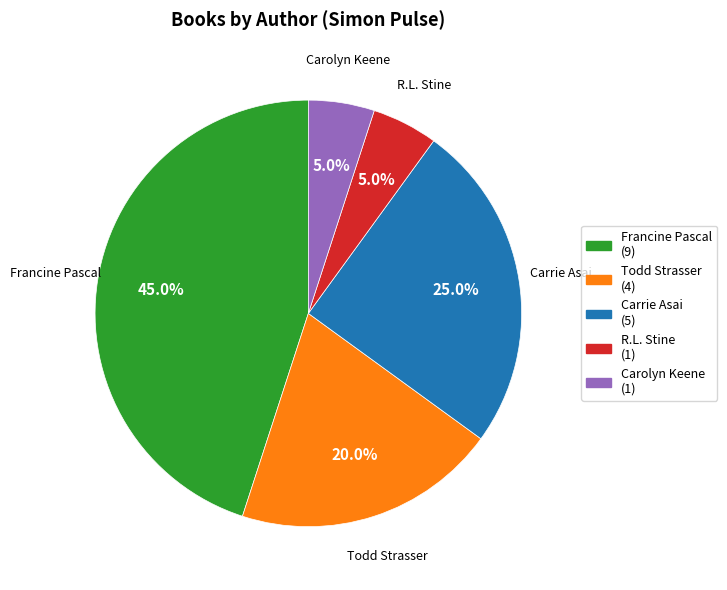

Combined, do Francine Pascal and Todd Strasser account for over 50%?

Yes